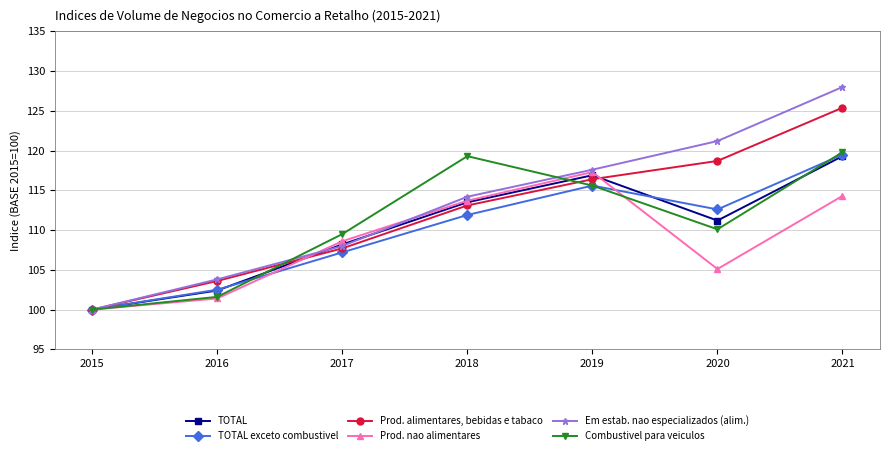

Which label corresponds to the largest value in the chart?

2021